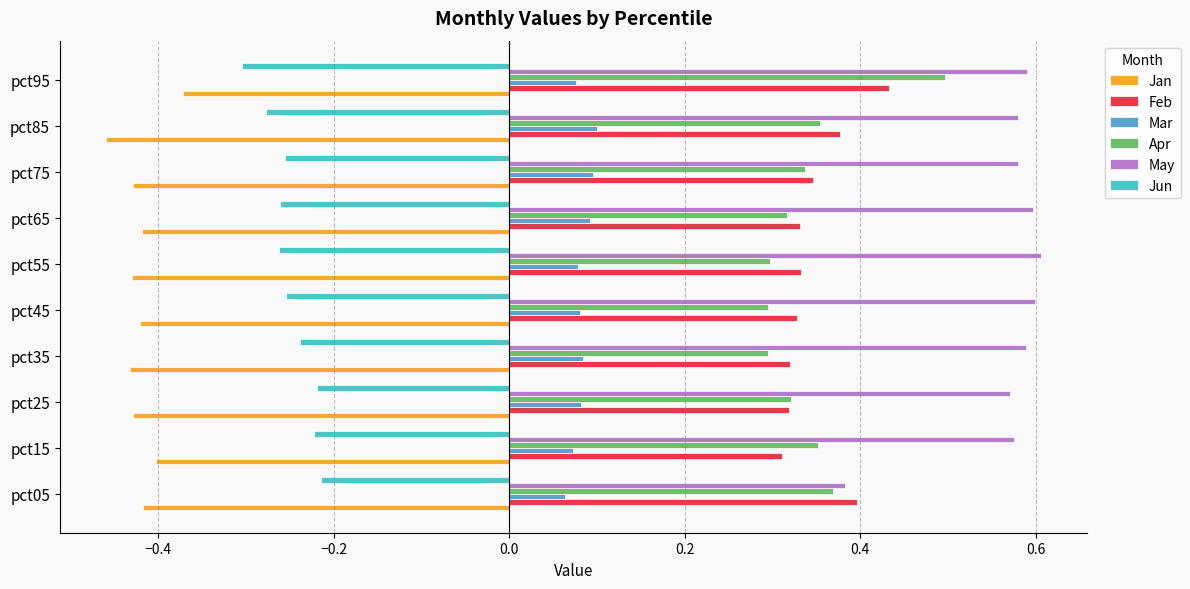

What are all the series names shown in the legend?

Jan, Feb, Mar, Apr, May, Jun